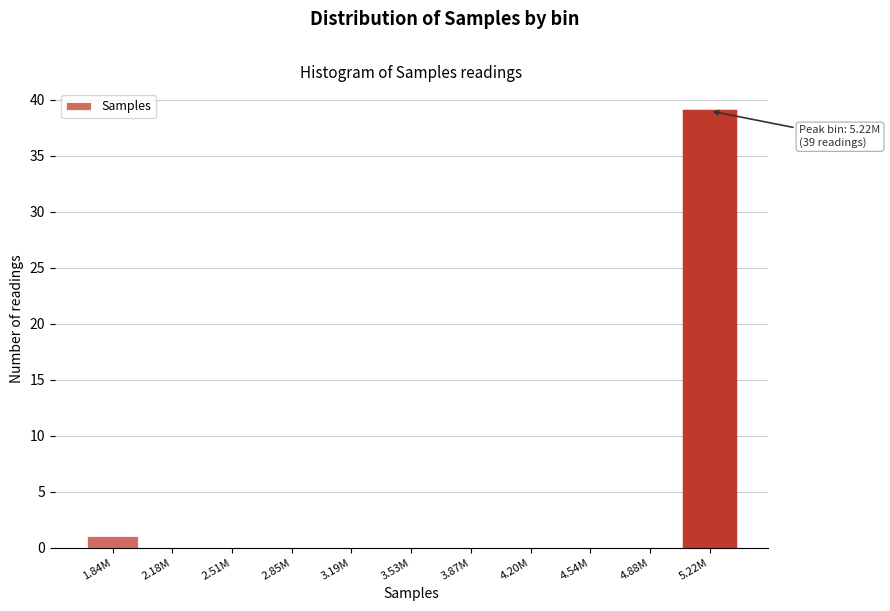

Reading left to right, list all the values displayed in this chart.

1.84M=1	2.18M=0	2.51M=0	2.85M=0	3.19M=0	3.53M=0	3.87M=0	4.20M=0	4.54M=0	4.88M=0	5.22M=39